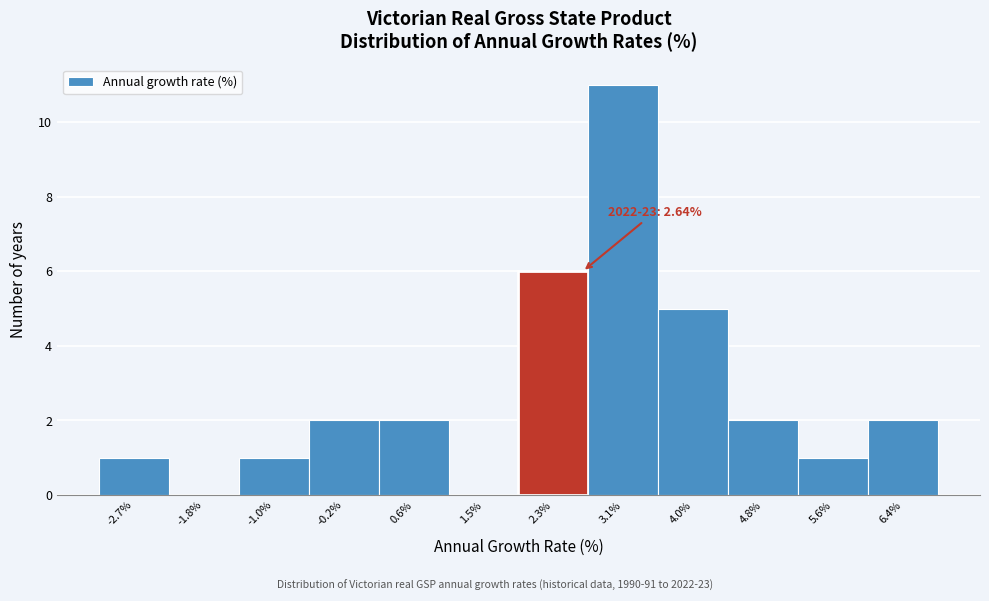

Which range on the x-axis has the tallest bar?

2.7 to 3.5